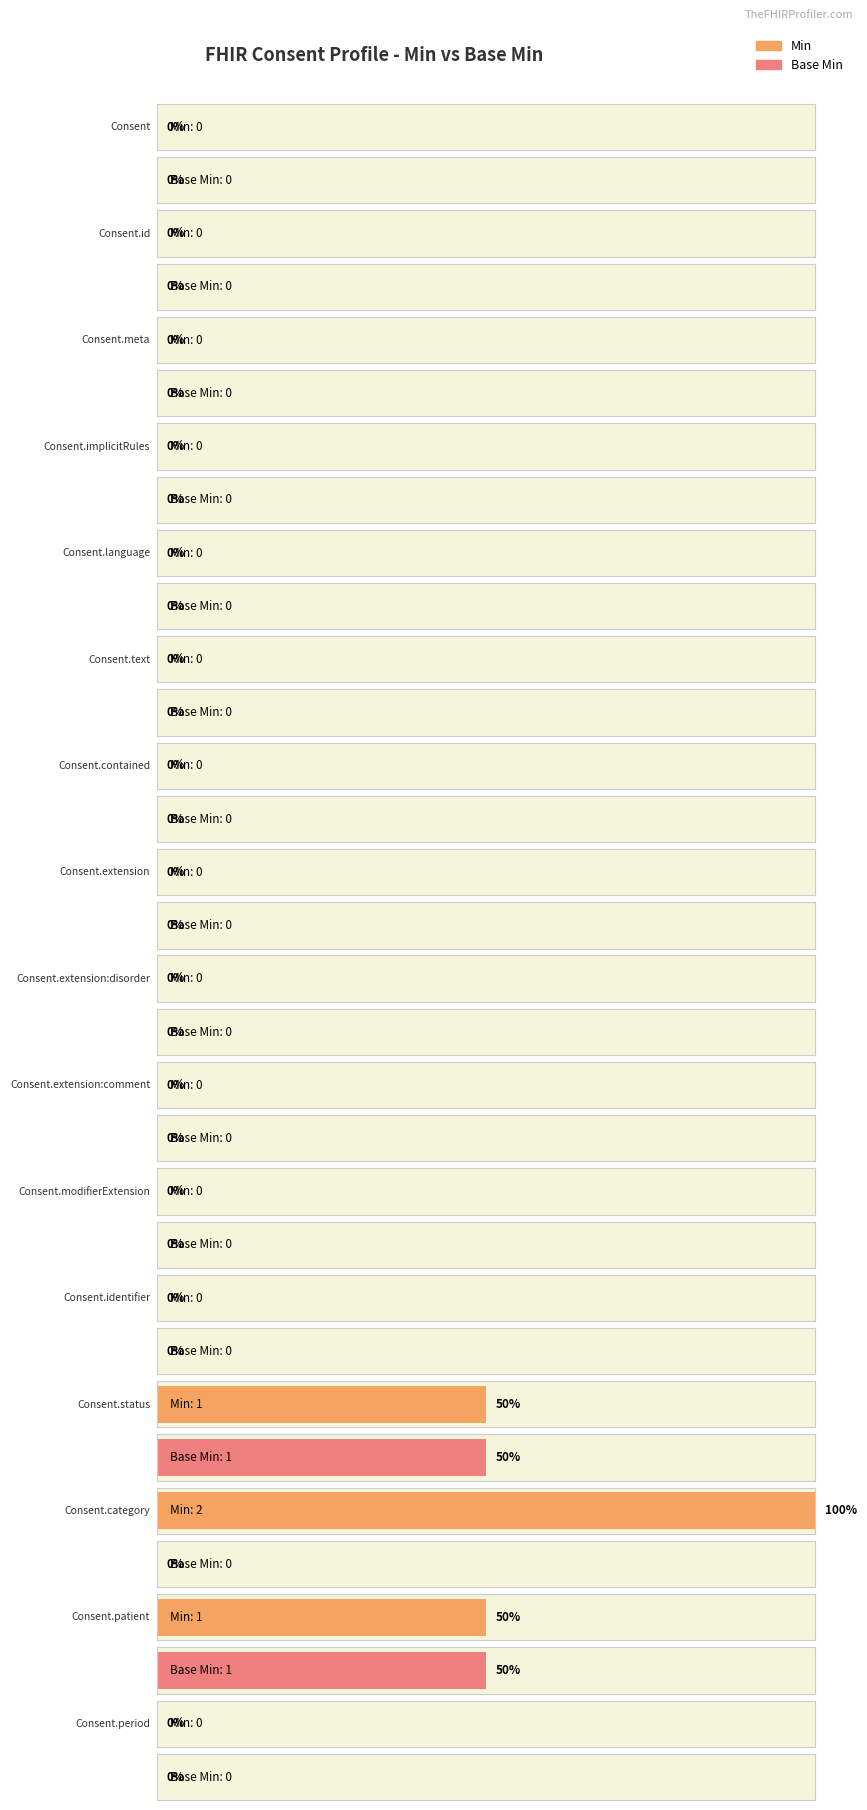

Reading left to right, what are all the values shown in this chart?

Min: 0	0	0	0	0	0	0	0	0	0	0	0	1	2	1	0
Base Min: 0	0	0	0	0	0	0	0	0	0	0	0	1	0	1	0